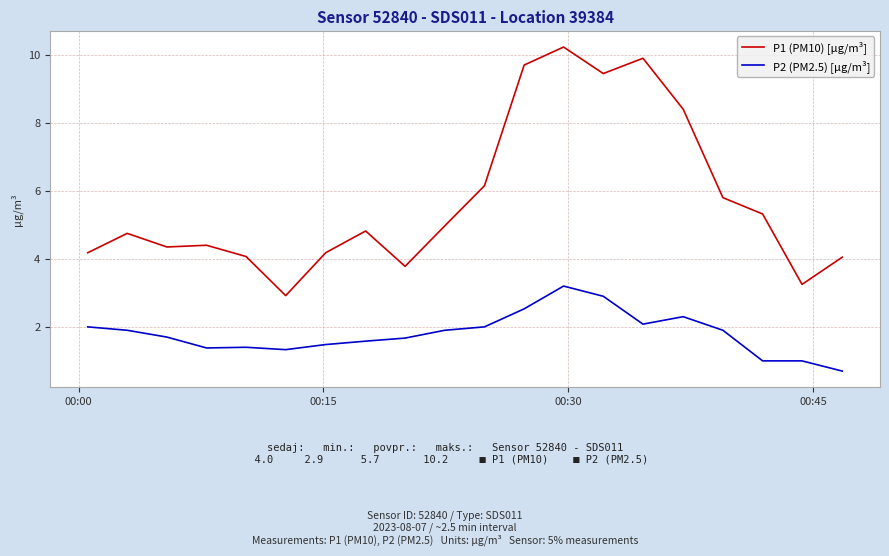

What is the difference between the maximum and second lowest values in the P1 (PM10) [µg/m³] series?

7.0